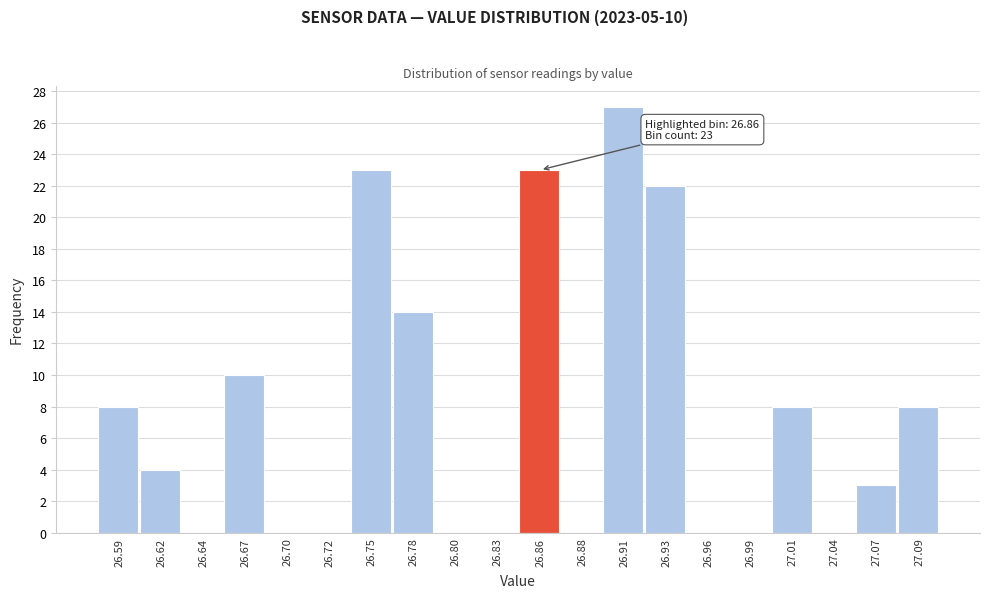

Reading left to right, extract all data points from this chart.

26.59=8	26.62=4	26.64=0	26.67=10	26.70=0	26.72=0	26.75=23	26.78=14	26.80=0	26.83=0	26.86=23	26.88=0	26.91=27	26.93=22	26.96=0	26.99=0	27.01=8	27.04=0	27.07=3	27.09=8